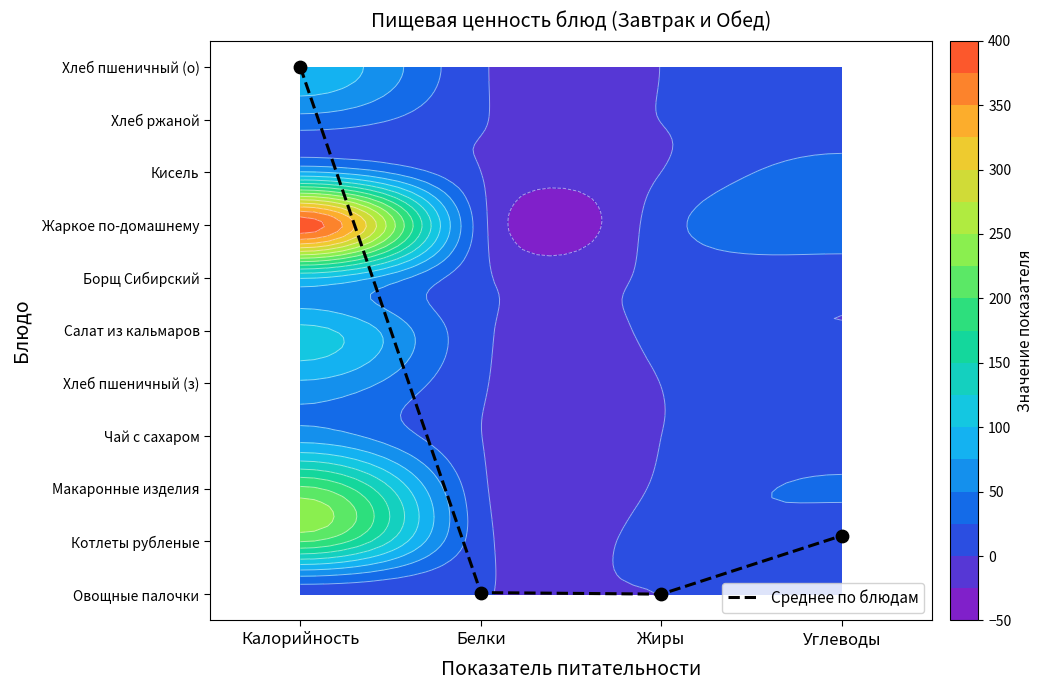

The value at Калорийность is 16.9. True or false?

False